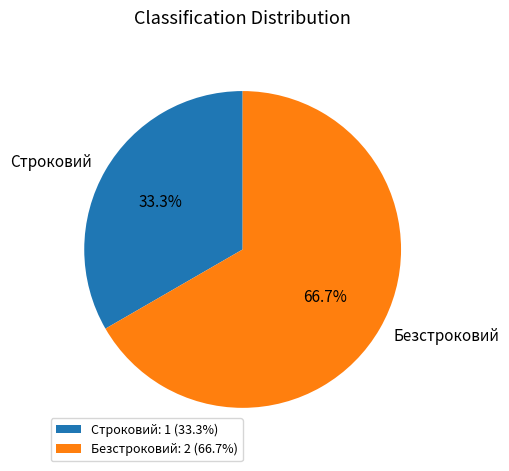

How many slices are in this pie chart?

2